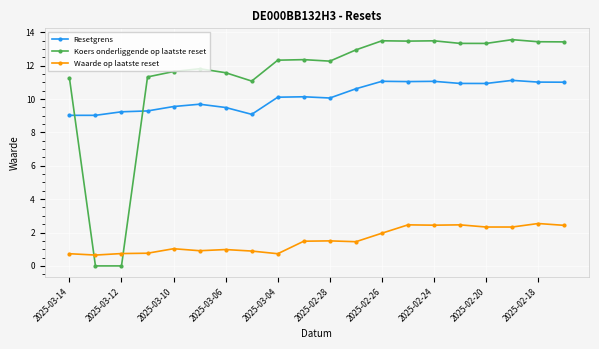

What are all the series names shown in the legend?

Resetgrens, Koers onderliggende op laatste reset, Waarde op laatste reset